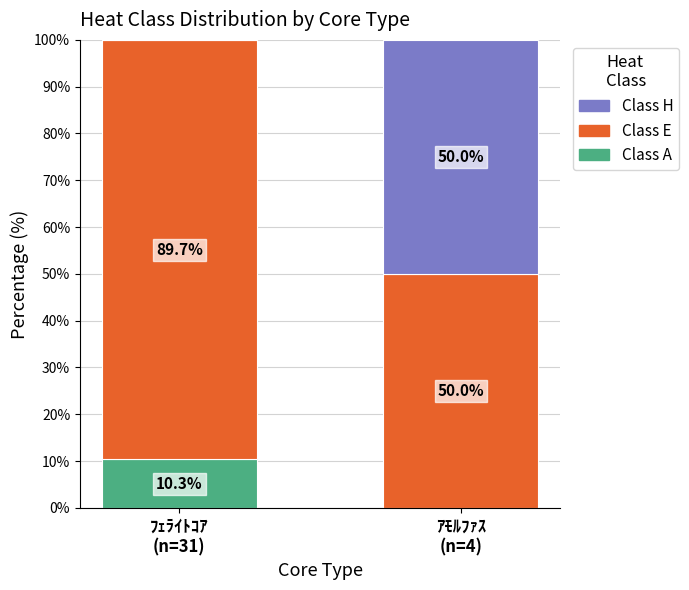

What are all the series names shown in the legend?

Class H, Class E, Class A